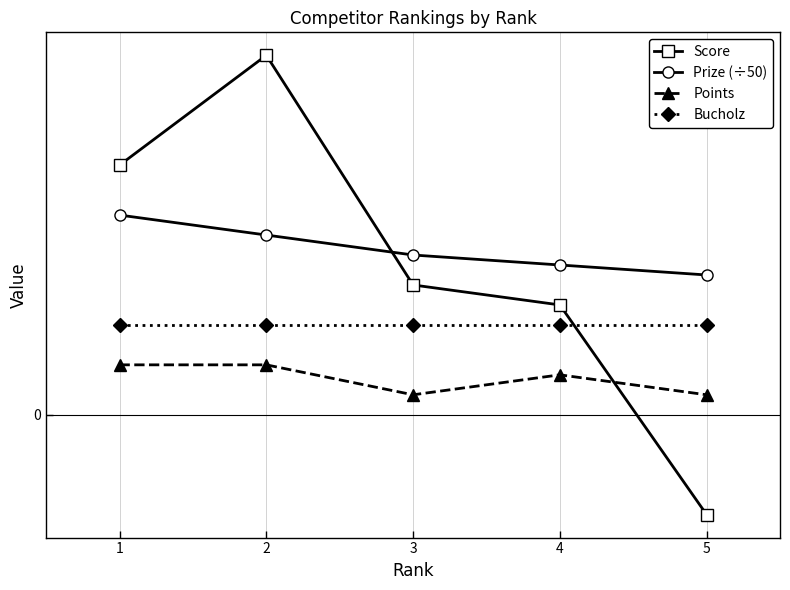

Rank the categories by Points value from lowest to highest.

3, 5, 4, 1, 2